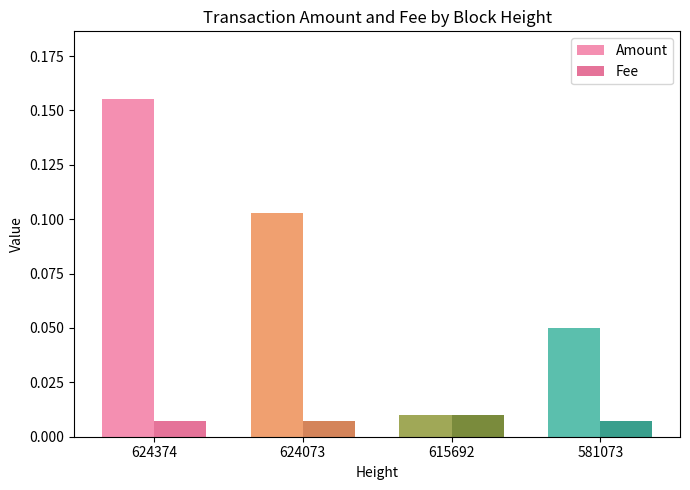

What is the total value across all series at 624374?

0.2